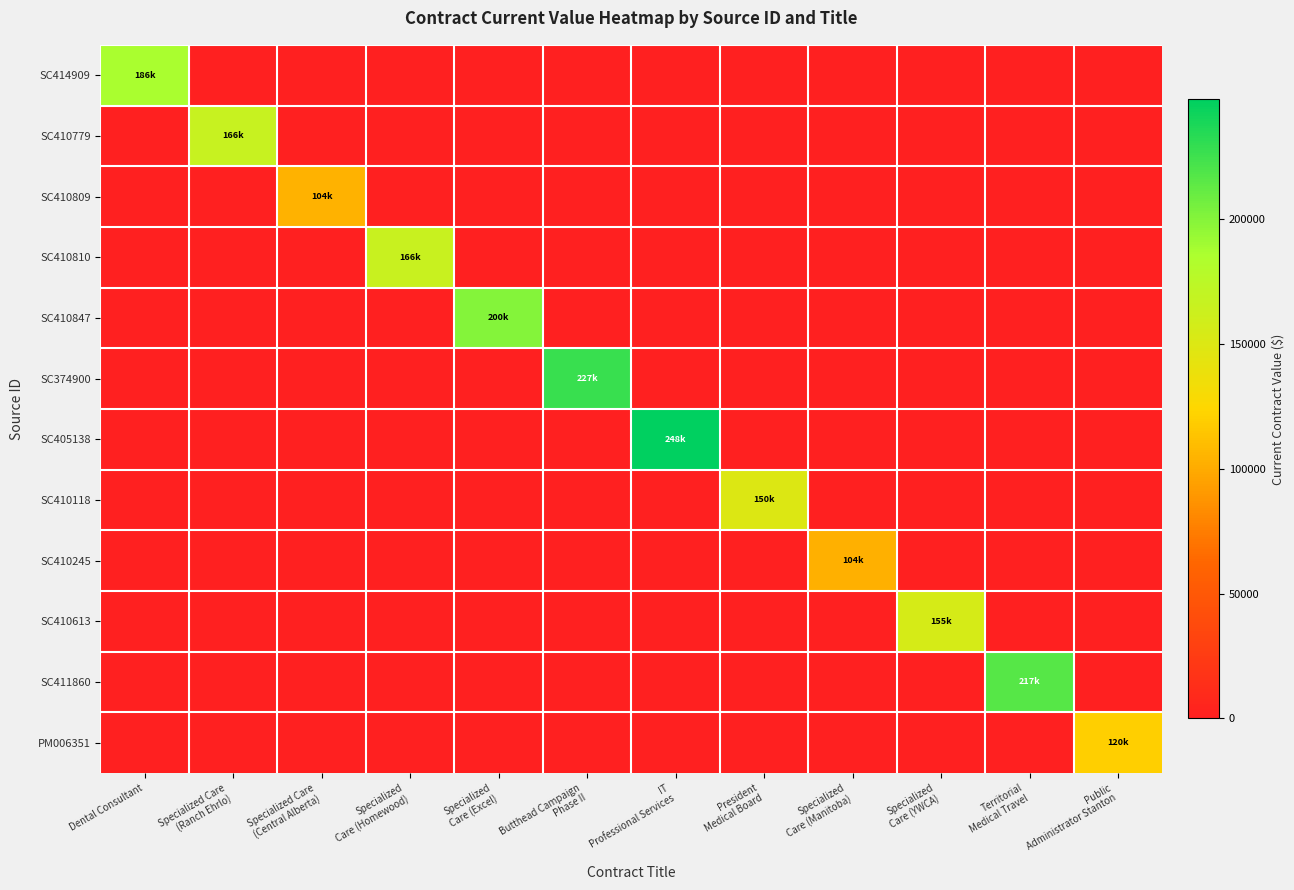

Reading right to left, what are all the values shown in this chart?

SC414909: Public
Administrator Stanton=0.0	Territorial
Medical Travel=0.0	Specialized
Care (YWCA)=0.0	Specialized
Care (Manitoba)=0.0	President
Medical Board=0.0	IT
Professional Services=0.0	Butthead Campaign
Phase II=0.0	Specialized
Care (Excel)=0.0	Specialized
Care (Homewood)=0.0	Specialized Care
(Central Alberta)=0.0	Specialized Care
(Ranch Ehrlo)=0.0	Dental Consultant=186320.0
SC410779: Public
Administrator Stanton=0.0	Territorial
Medical Travel=0.0	Specialized
Care (YWCA)=0.0	Specialized
Care (Manitoba)=0.0	President
Medical Board=0.0	IT
Professional Services=0.0	Butthead Campaign
Phase II=0.0	Specialized
Care (Excel)=0.0	Specialized
Care (Homewood)=0.0	Specialized Care
(Central Alberta)=0.0	Specialized Care
(Ranch Ehrlo)=166250.0	Dental Consultant=0.0
SC410809: Public
Administrator Stanton=0.0	Territorial
Medical Travel=0.0	Specialized
Care (YWCA)=0.0	Specialized
Care (Manitoba)=0.0	President
Medical Board=0.0	IT
Professional Services=0.0	Butthead Campaign
Phase II=0.0	Specialized
Care (Excel)=0.0	Specialized
Care (Homewood)=0.0	Specialized Care
(Central Alberta)=103898.0	Specialized Care
(Ranch Ehrlo)=0.0	Dental Consultant=0.0
SC410810: Public
Administrator Stanton=0.0	Territorial
Medical Travel=0.0	Specialized
Care (YWCA)=0.0	Specialized
Care (Manitoba)=0.0	President
Medical Board=0.0	IT
Professional Services=0.0	Butthead Campaign
Phase II=0.0	Specialized
Care (Excel)=0.0	Specialized
Care (Homewood)=165528.0	Specialized Care
(Central Alberta)=0.0	Specialized Care
(Ranch Ehrlo)=0.0	Dental Consultant=0.0
SC410847: Public
Administrator Stanton=0.0	Territorial
Medical Travel=0.0	Specialized
Care (YWCA)=0.0	Specialized
Care (Manitoba)=0.0	President
Medical Board=0.0	IT
Professional Services=0.0	Butthead Campaign
Phase II=0.0	Specialized
Care (Excel)=200352.0	Specialized
Care (Homewood)=0.0	Specialized Care
(Central Alberta)=0.0	Specialized Care
(Ranch Ehrlo)=0.0	Dental Consultant=0.0
SC374900: Public
Administrator Stanton=0.0	Territorial
Medical Travel=0.0	Specialized
Care (YWCA)=0.0	Specialized
Care (Manitoba)=0.0	President
Medical Board=0.0	IT
Professional Services=0.0	Butthead Campaign
Phase II=227162.0	Specialized
Care (Excel)=0.0	Specialized
Care (Homewood)=0.0	Specialized Care
(Central Alberta)=0.0	Specialized Care
(Ranch Ehrlo)=0.0	Dental Consultant=0.0
SC405138: Public
Administrator Stanton=0.0	Territorial
Medical Travel=0.0	Specialized
Care (YWCA)=0.0	Specialized
Care (Manitoba)=0.0	President
Medical Board=0.0	IT
Professional Services=248088.0	Butthead Campaign
Phase II=0.0	Specialized
Care (Excel)=0.0	Specialized
Care (Homewood)=0.0	Specialized Care
(Central Alberta)=0.0	Specialized Care
(Ranch Ehrlo)=0.0	Dental Consultant=0.0
SC410118: Public
Administrator Stanton=0.0	Territorial
Medical Travel=0.0	Specialized
Care (YWCA)=0.0	Specialized
Care (Manitoba)=0.0	President
Medical Board=150000.0	IT
Professional Services=0.0	Butthead Campaign
Phase II=0.0	Specialized
Care (Excel)=0.0	Specialized
Care (Homewood)=0.0	Specialized Care
(Central Alberta)=0.0	Specialized Care
(Ranch Ehrlo)=0.0	Dental Consultant=0.0
SC410245: Public
Administrator Stanton=0.0	Territorial
Medical Travel=0.0	Specialized
Care (YWCA)=0.0	Specialized
Care (Manitoba)=103554.0	President
Medical Board=0.0	IT
Professional Services=0.0	Butthead Campaign
Phase II=0.0	Specialized
Care (Excel)=0.0	Specialized
Care (Homewood)=0.0	Specialized Care
(Central Alberta)=0.0	Specialized Care
(Ranch Ehrlo)=0.0	Dental Consultant=0.0
SC410613: Public
Administrator Stanton=0.0	Territorial
Medical Travel=0.0	Specialized
Care (YWCA)=155429.7	Specialized
Care (Manitoba)=0.0	President
Medical Board=0.0	IT
Professional Services=0.0	Butthead Campaign
Phase II=0.0	Specialized
Care (Excel)=0.0	Specialized
Care (Homewood)=0.0	Specialized Care
(Central Alberta)=0.0	Specialized Care
(Ranch Ehrlo)=0.0	Dental Consultant=0.0
SC411860: Public
Administrator Stanton=0.0	Territorial
Medical Travel=216895.0	Specialized
Care (YWCA)=0.0	Specialized
Care (Manitoba)=0.0	President
Medical Board=0.0	IT
Professional Services=0.0	Butthead Campaign
Phase II=0.0	Specialized
Care (Excel)=0.0	Specialized
Care (Homewood)=0.0	Specialized Care
(Central Alberta)=0.0	Specialized Care
(Ranch Ehrlo)=0.0	Dental Consultant=0.0
PM006351: Public
Administrator Stanton=120000.0	Territorial
Medical Travel=0.0	Specialized
Care (YWCA)=0.0	Specialized
Care (Manitoba)=0.0	President
Medical Board=0.0	IT
Professional Services=0.0	Butthead Campaign
Phase II=0.0	Specialized
Care (Excel)=0.0	Specialized
Care (Homewood)=0.0	Specialized Care
(Central Alberta)=0.0	Specialized Care
(Ranch Ehrlo)=0.0	Dental Consultant=0.0